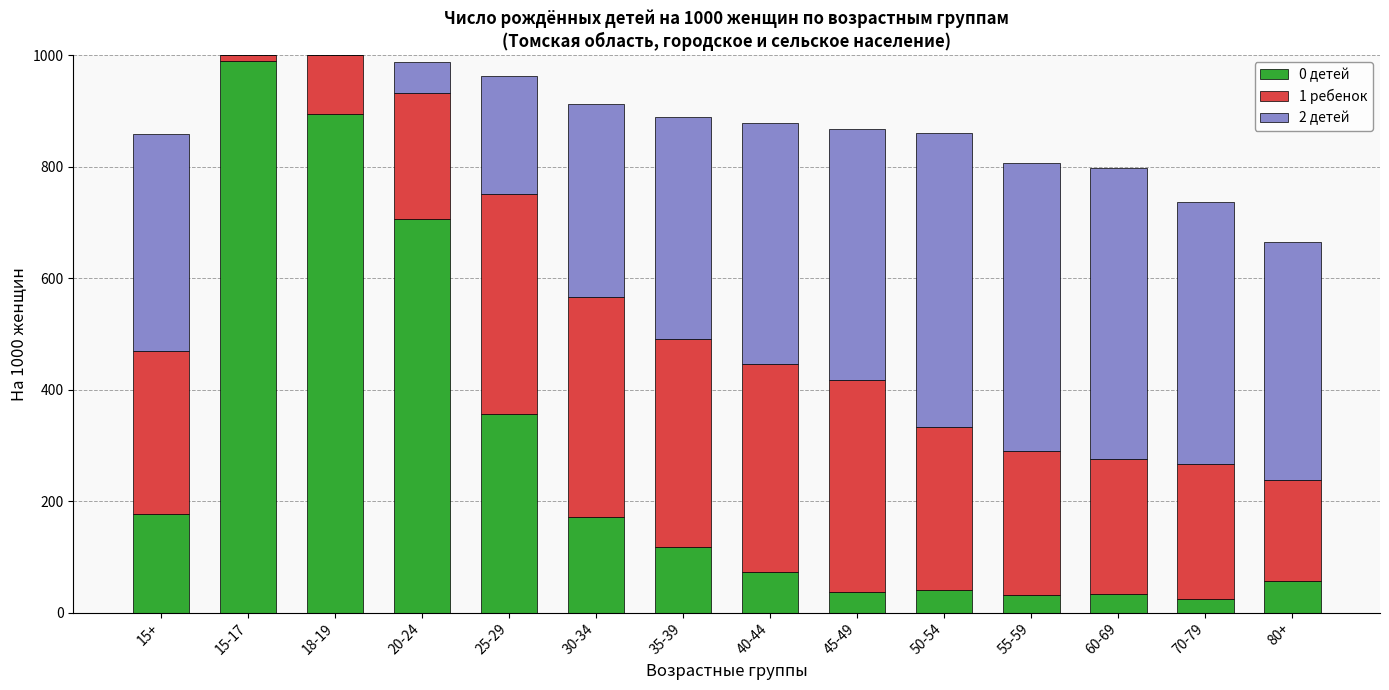

At which label does 0 детей reach its peak?

15-17